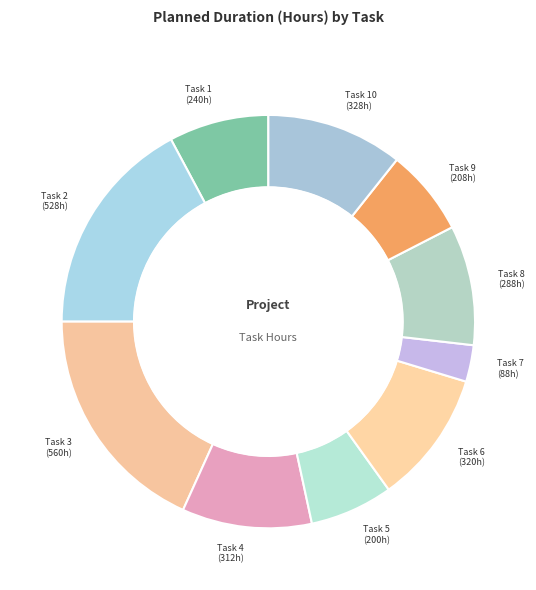

Is Task 3 the majority of the pie?

No